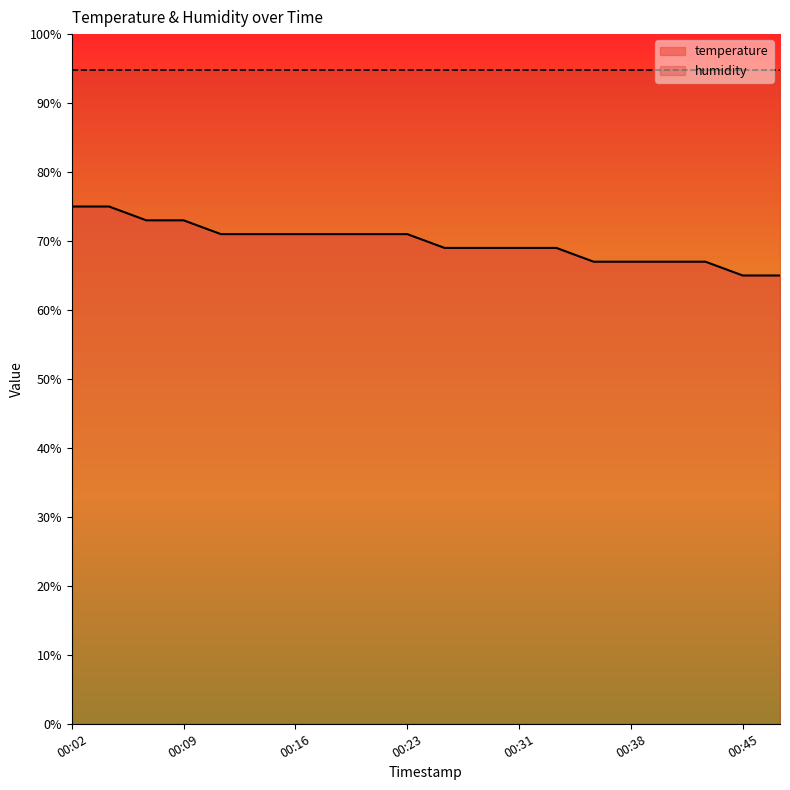

Which label corresponds to the largest value in the chart?

00:02